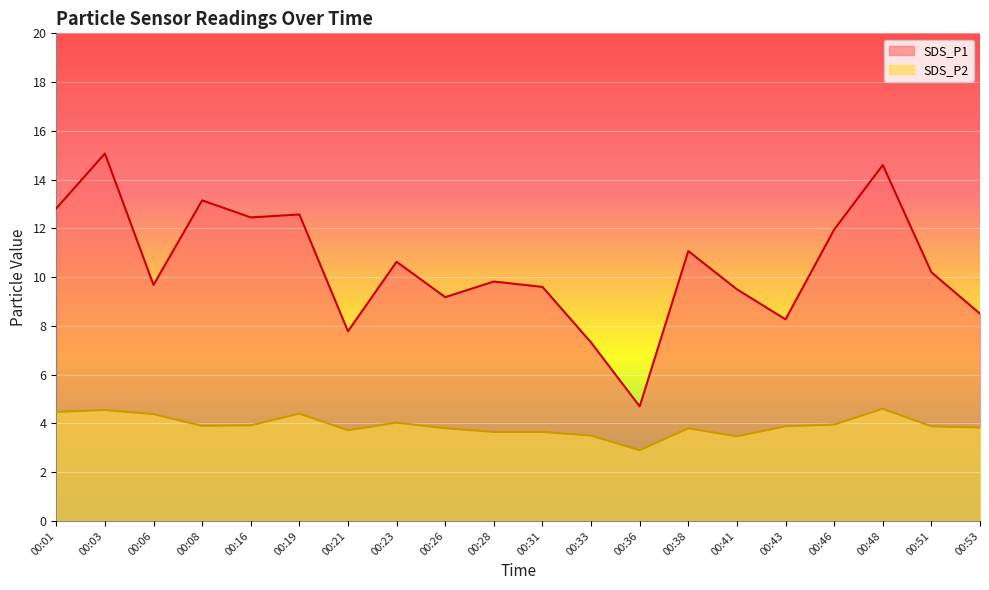

Which category has the lowest value in the SDS_P2 series?

00:36